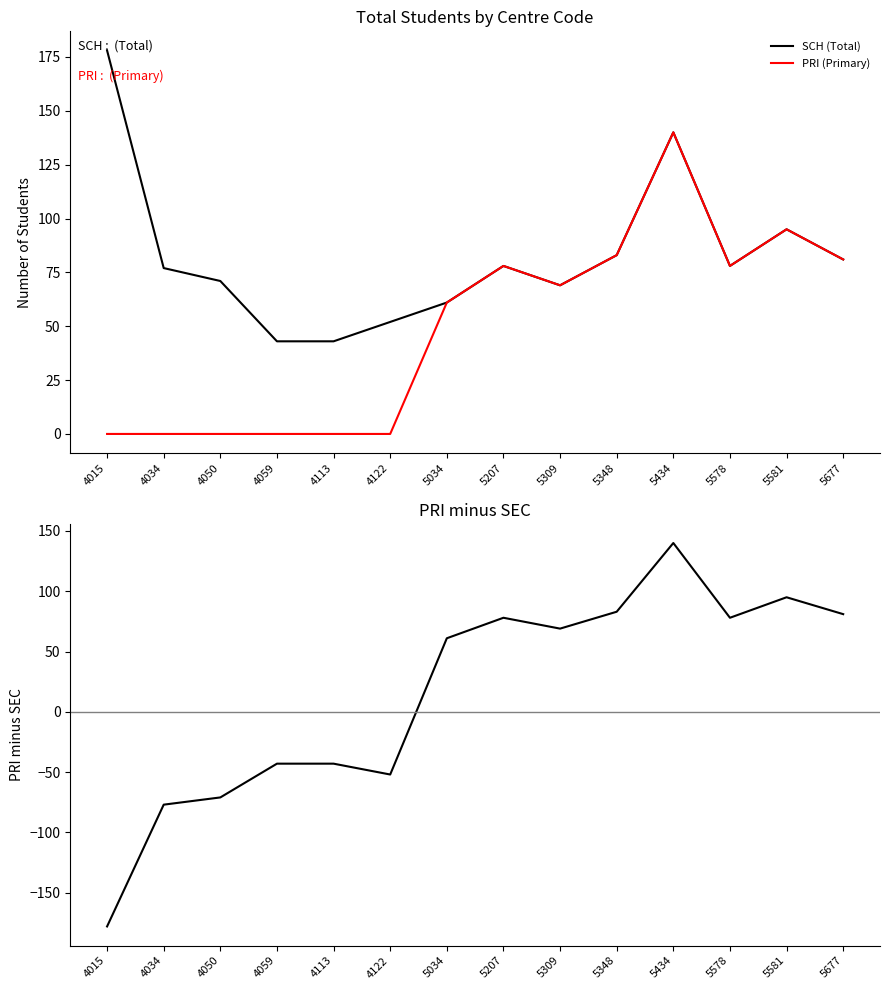

True or false: PRI - SEC and PRI (Primary) cross at least once.

False